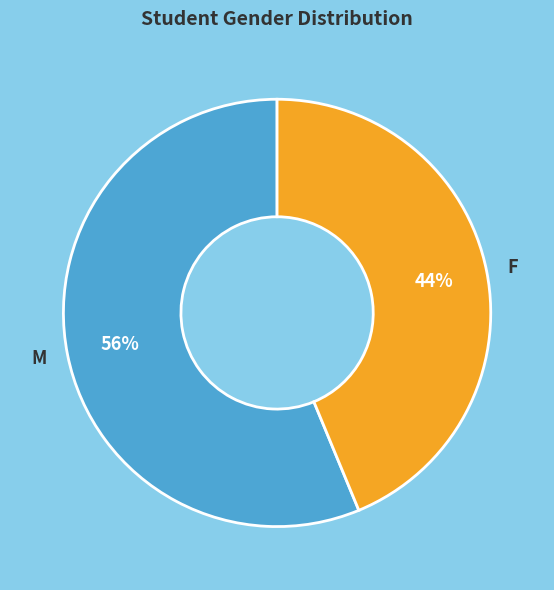

To the nearest percent, what is the average slice percentage?

50%